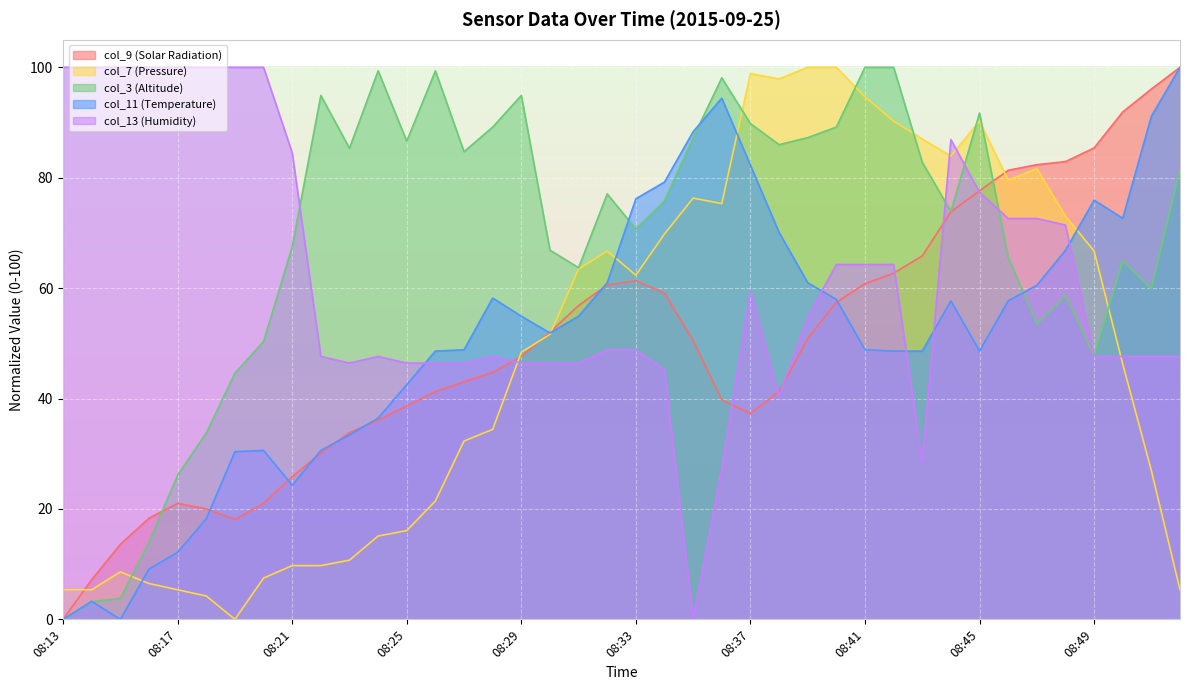

What is the value of the col_3 (Altitude) point at the 3rd from the left?

3.8